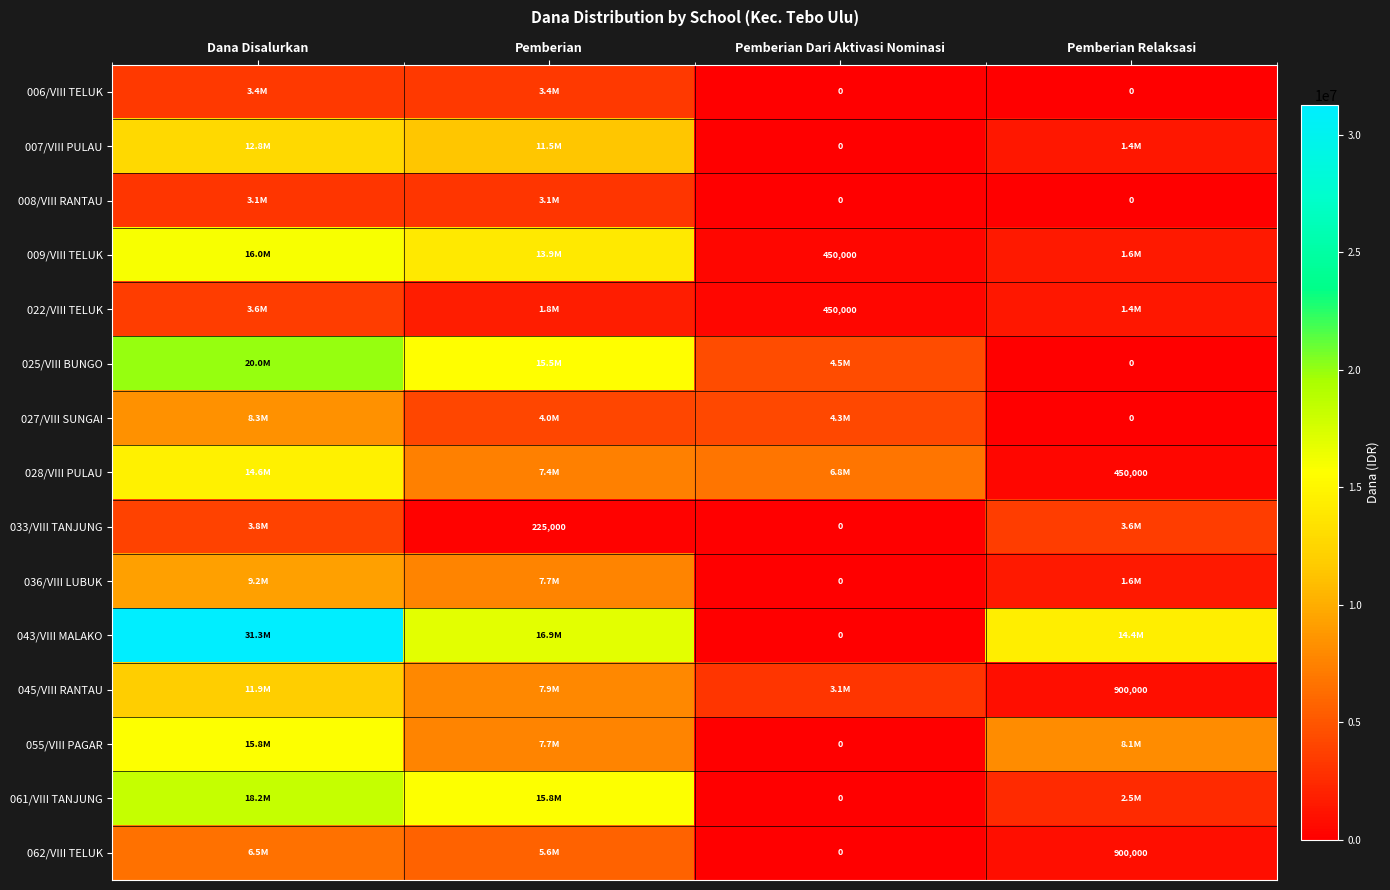

True or false: 062/VIII TELUK has a value of 1554615 at Pemberian Relaksasi.

False